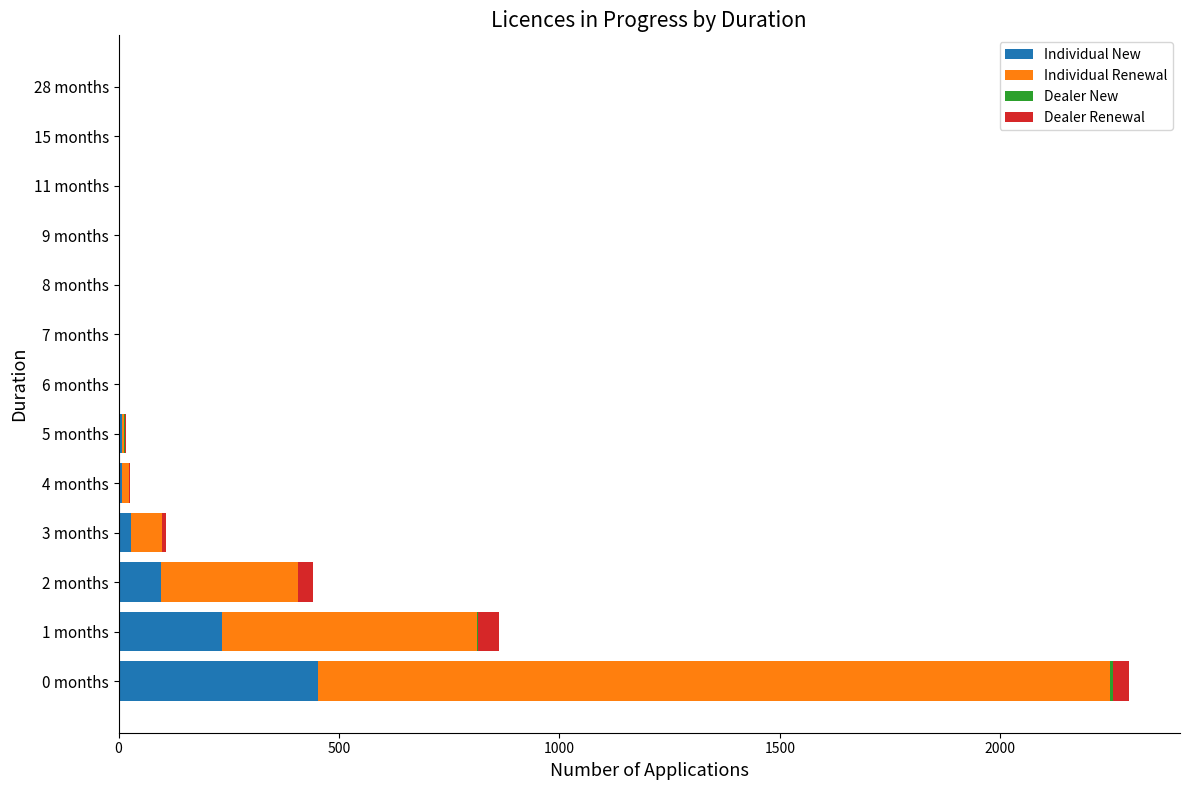

What is the maximum value for Individual New?

453